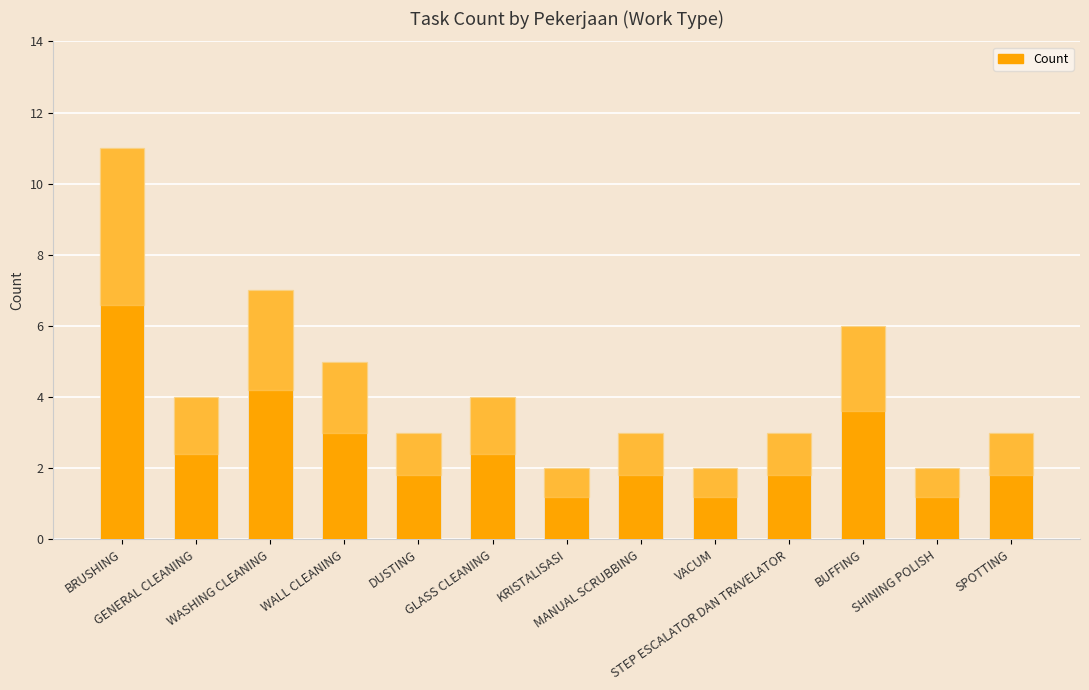

Which has a higher value, SPOTTING or VACUM?

SPOTTING